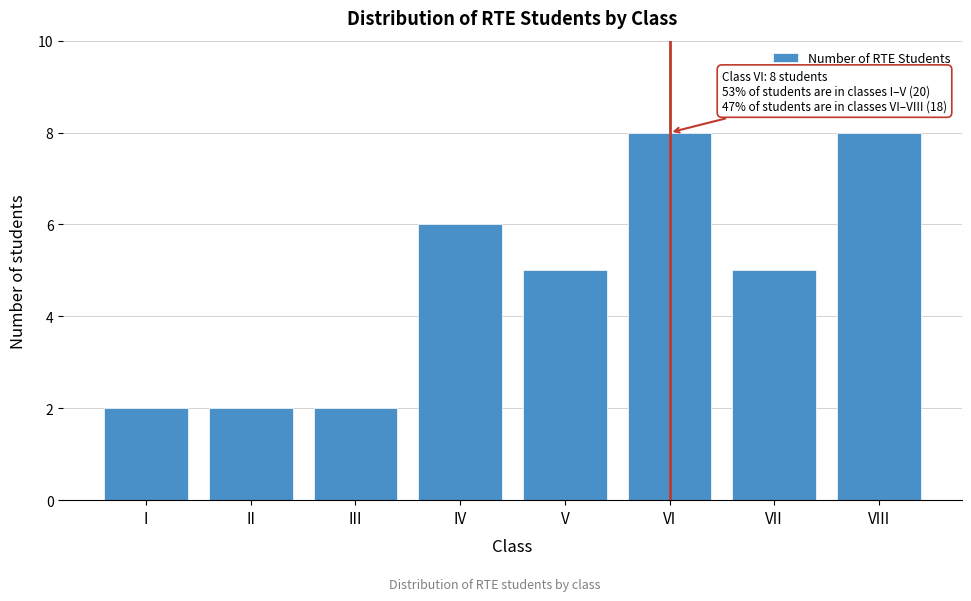

Reading left to right, what are all the values shown in this chart?

2	2	2	6	5	8	5	8